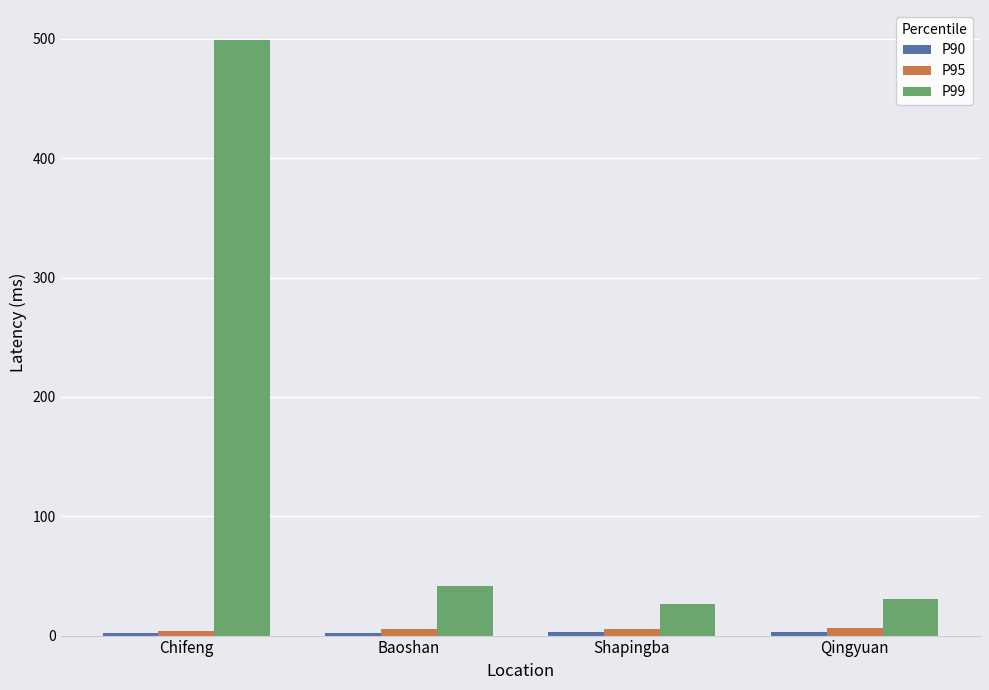

What is the average value of the P99 series?

149.5